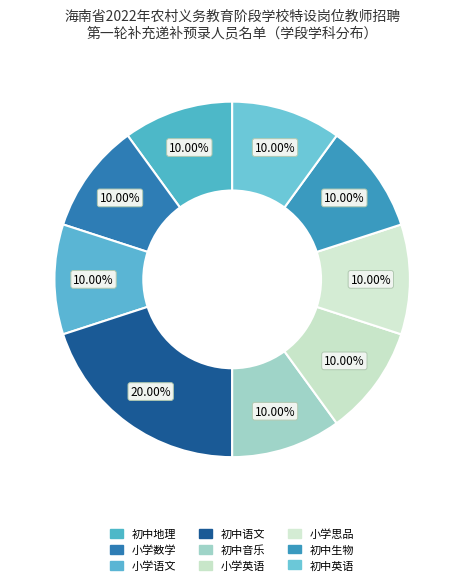

What percentage is the 初中生物 slice, to the nearest percent?

10%